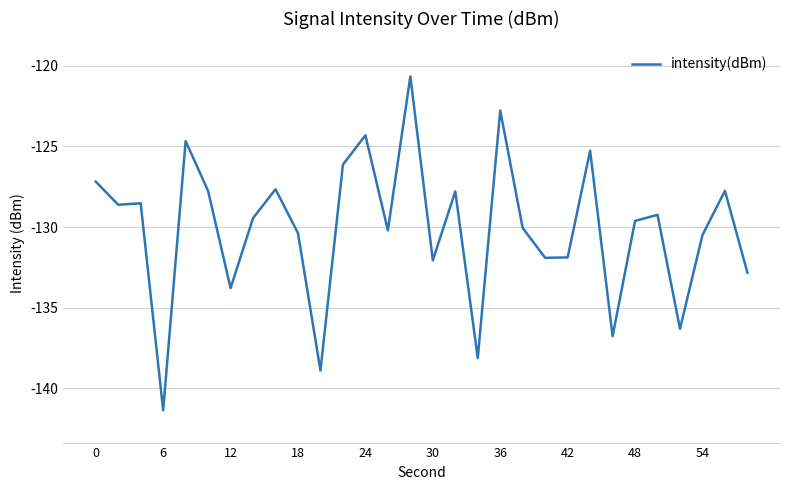

What is the difference between the maximum and minimum values?

20.7